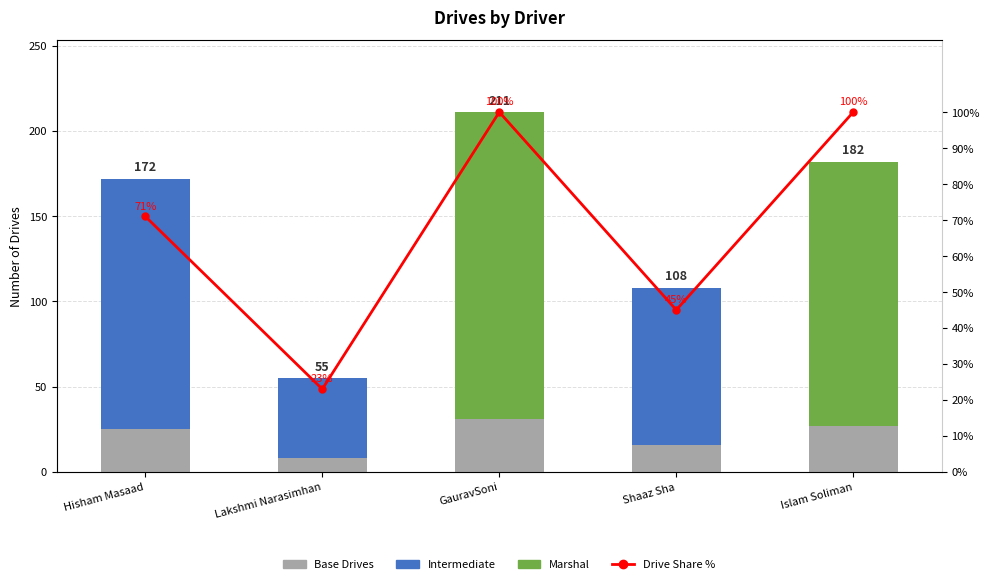

Rank the series by their maximum value, from lowest to highest.

Base Drives, Drive Share %